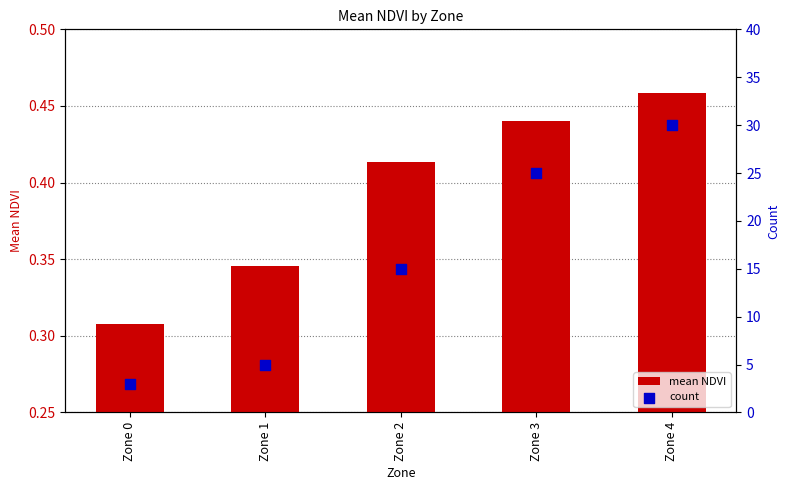

At which category is the sum across all series the highest?

Zone 4